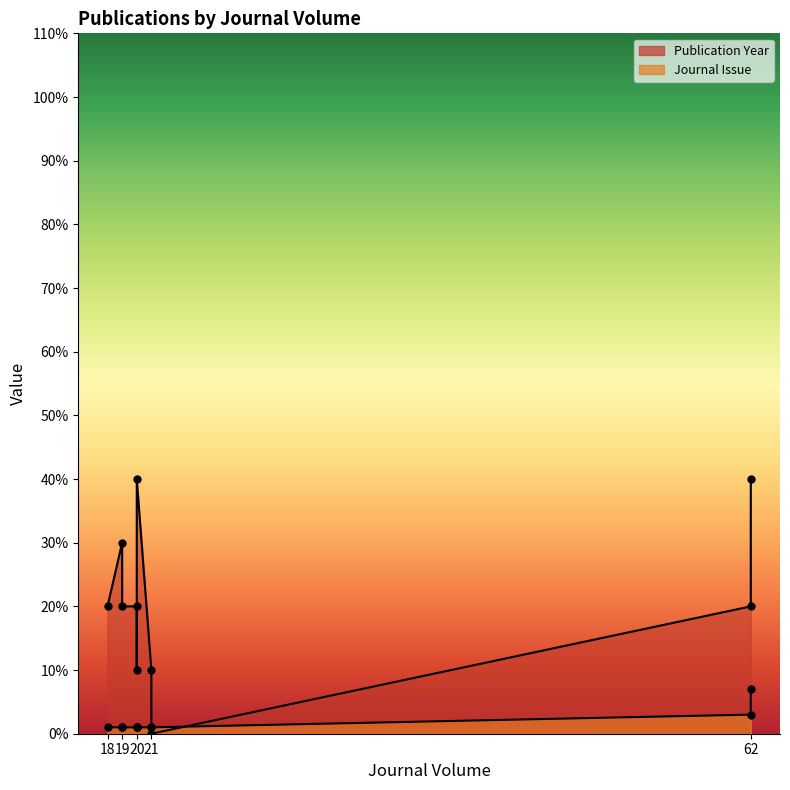

How many data points in Journal Issue are above 1?

2